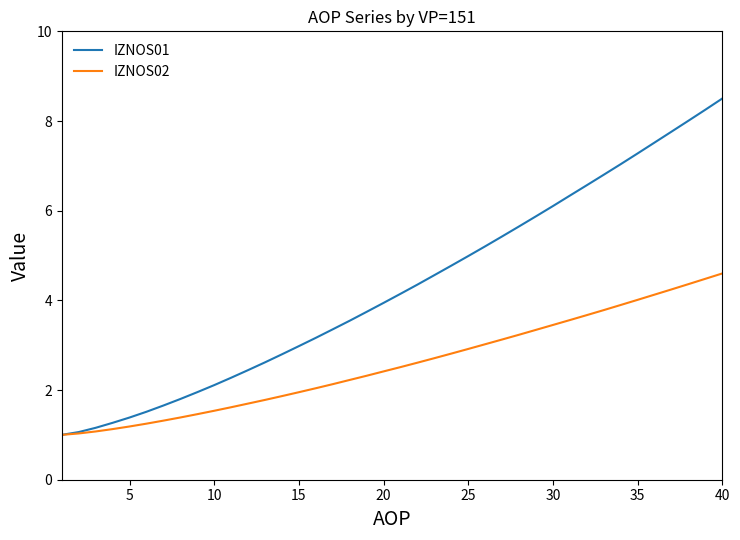

Does the chart have visible grid lines?

No